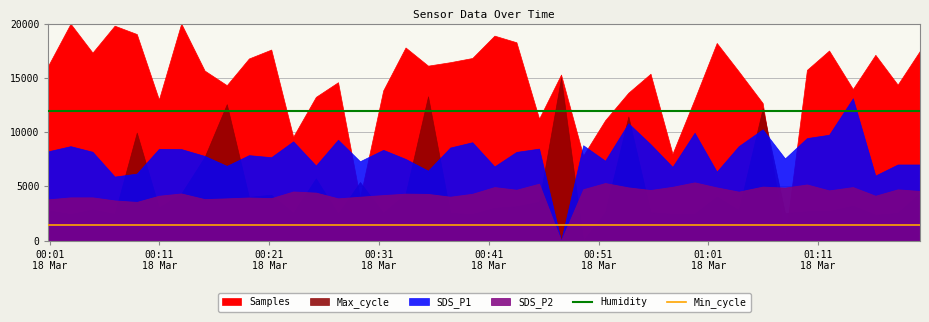

True or false: Humidity and Min_cycle cross at least once.

False